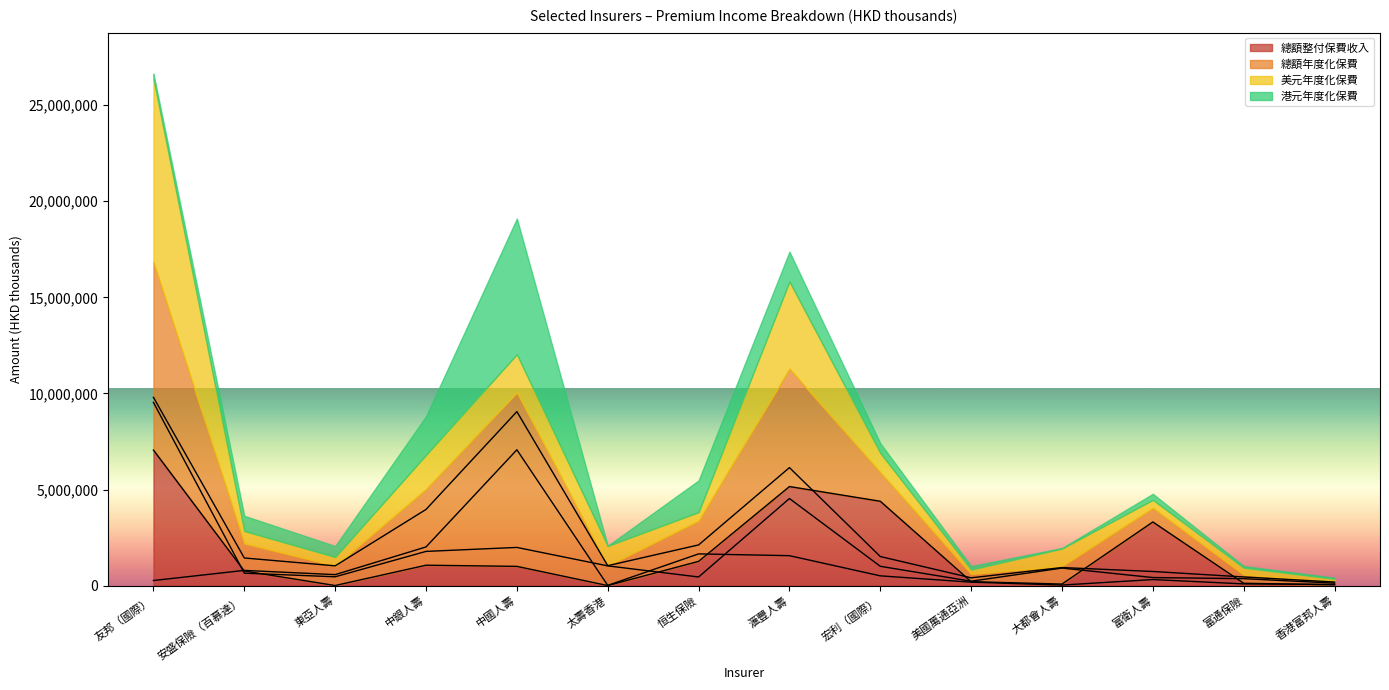

What is the difference between the 港元年度化保費 values at 太壽香港 and 富衛人壽?

302502